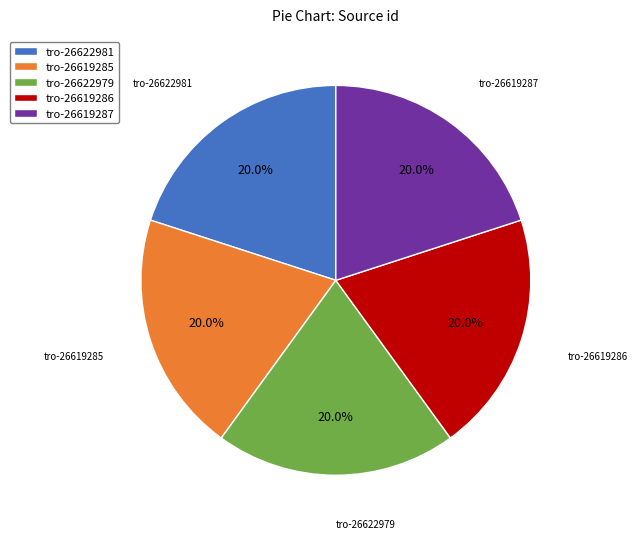

Is the sum of tro-26622981 and tro-26619286 greater than half?

No